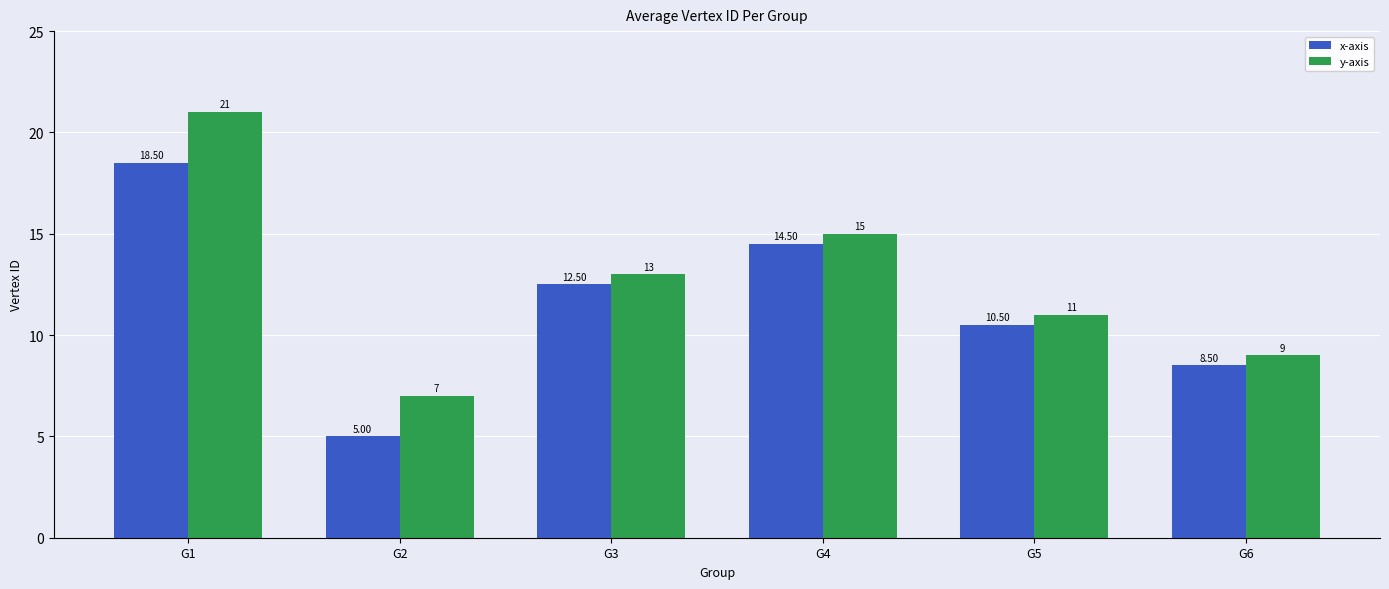

What is the value of the x-axis bar at the 6th from the left?

8.5